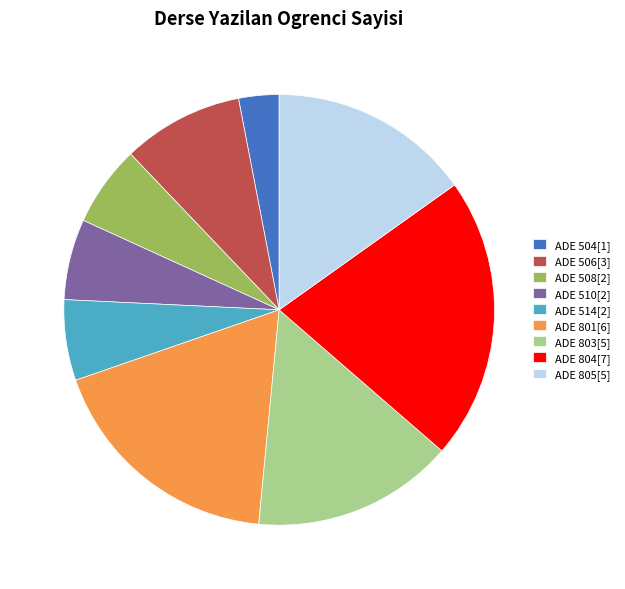

True or false: ADE 803 accounts for 2% of the total.

False